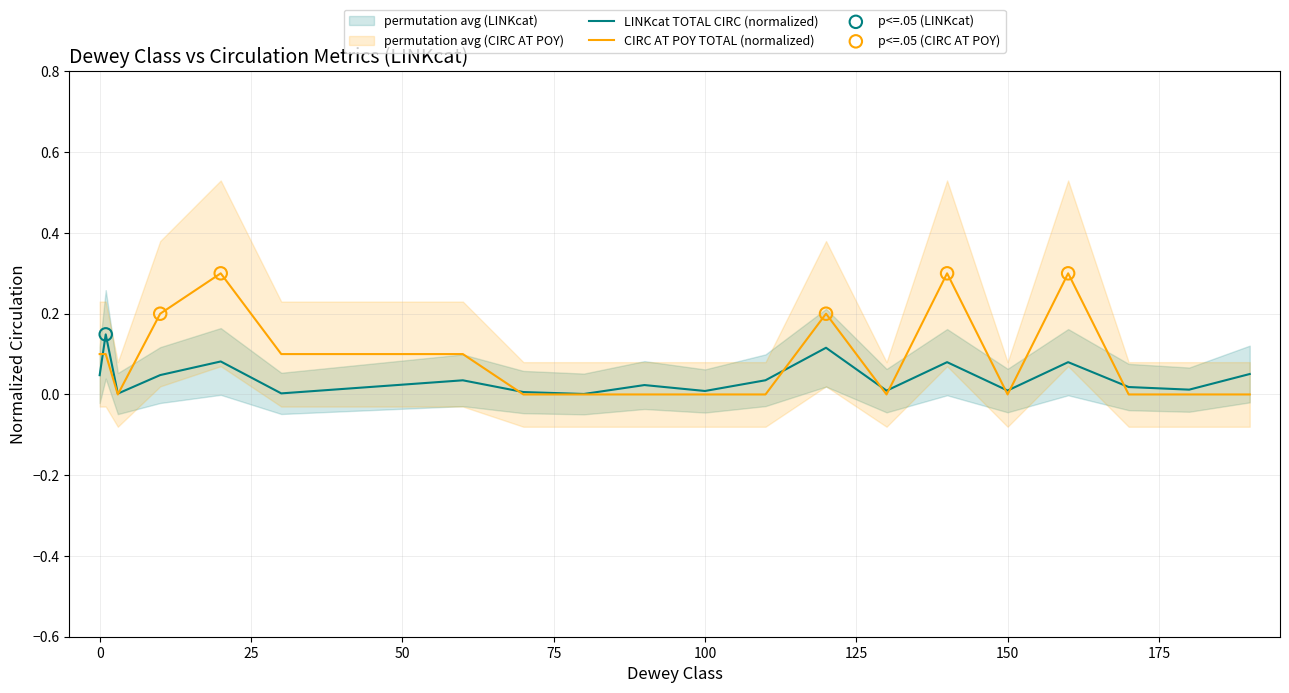

What is the maximum value for CIRC AT POY TOTAL (normalized)?

0.3